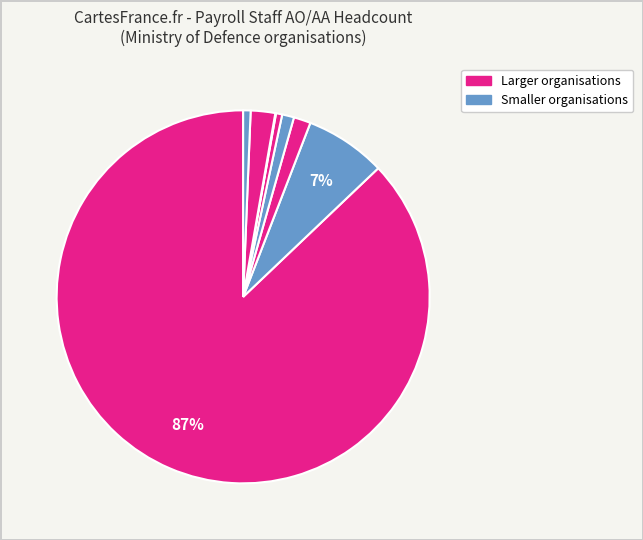

To the nearest percent, what is the average slice percentage?

12%